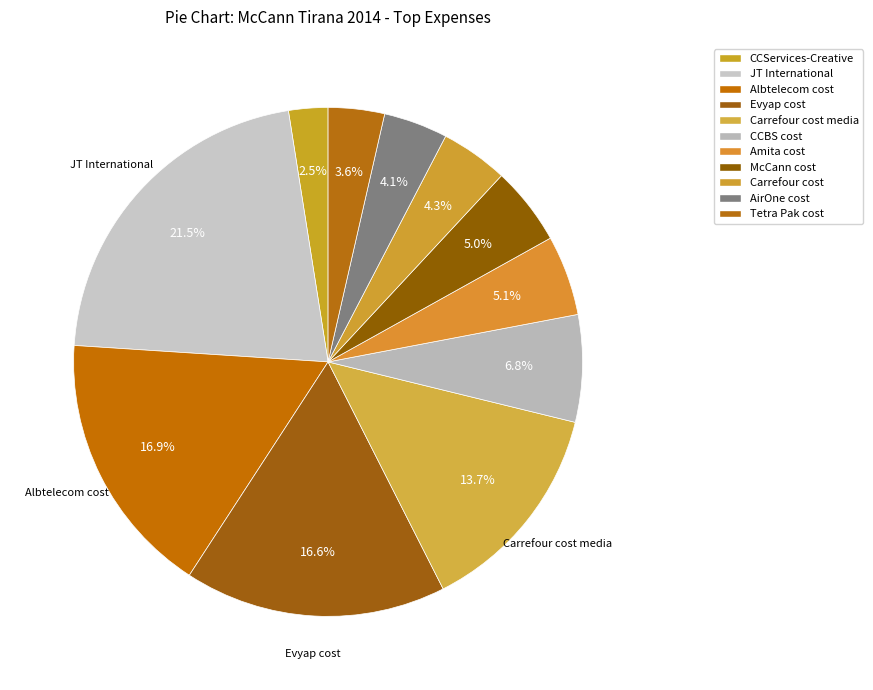

What percentage is the Carrefour cost media slice, to the nearest percent?

14%